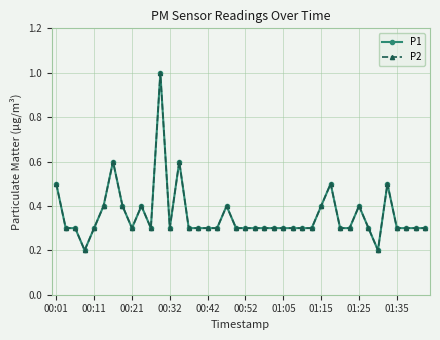

Does the chart display data point markers on the line(s)?

Yes